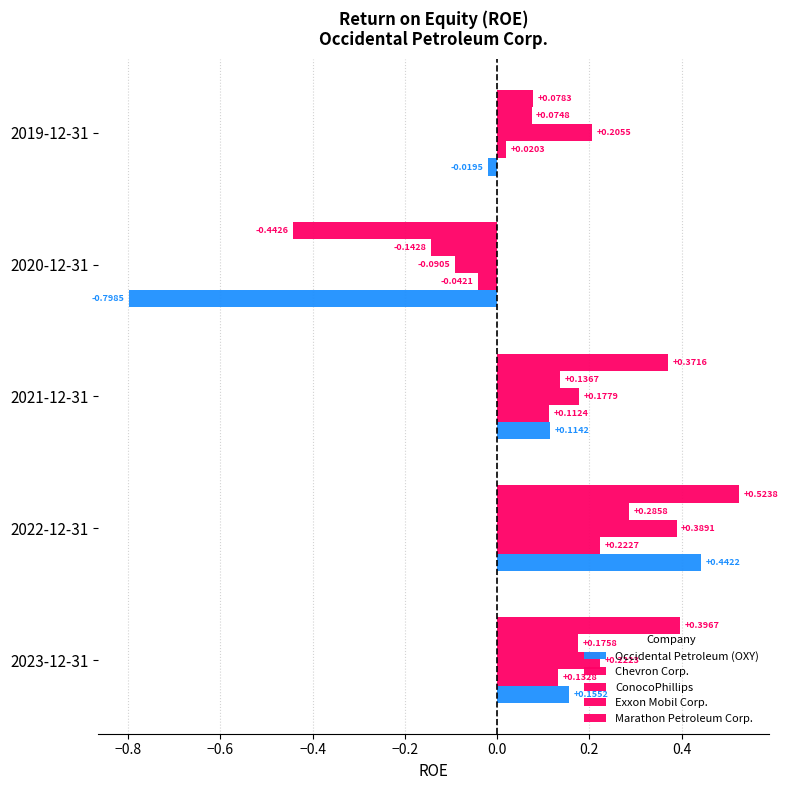

How many values in the Exxon Mobil Corp. series are below 0?

1